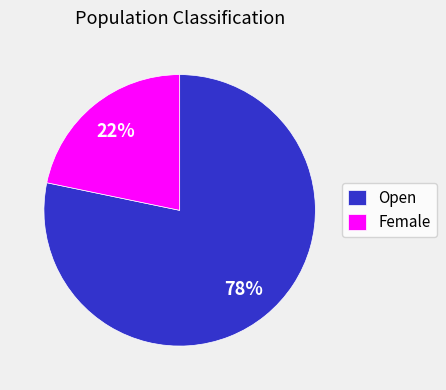

Is there any slice that represents more than half of the pie?

Yes